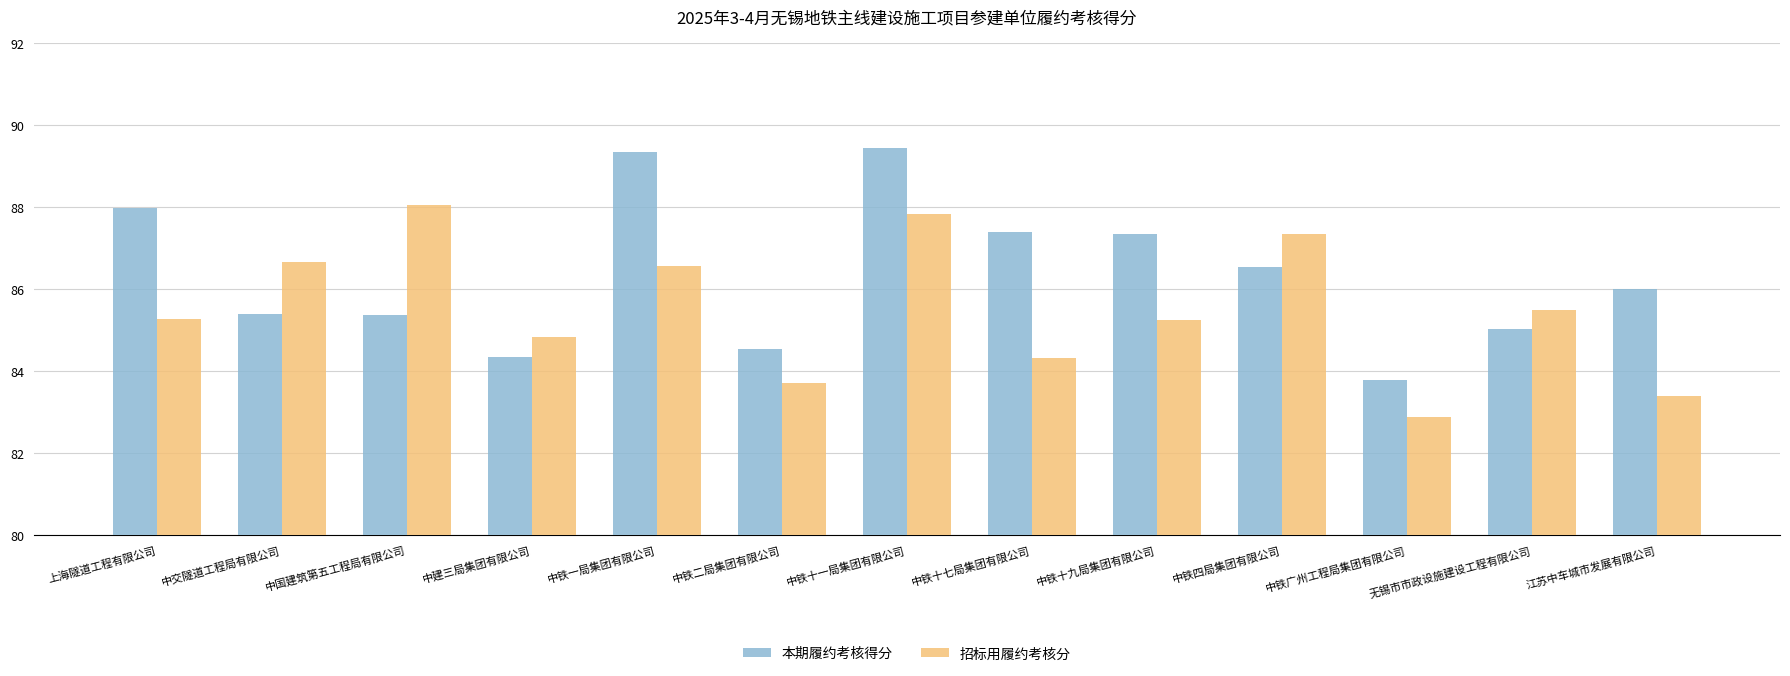

Rank the series at 中交隧道工程局有限公司 from lowest to highest value.

本期履约考核得分, 招标用履约考核分